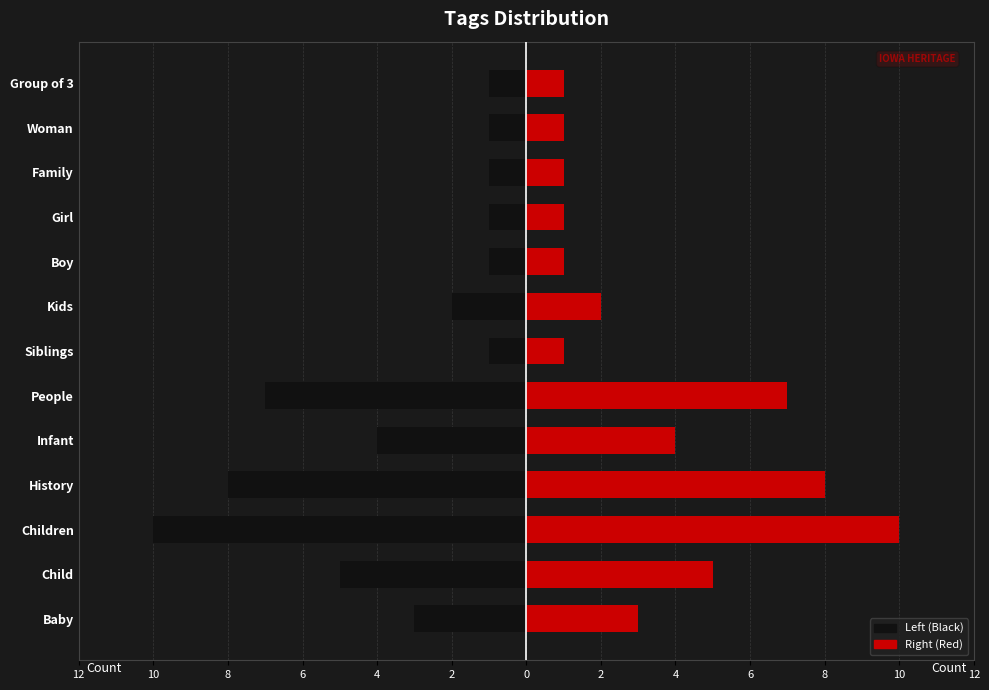

What is the minimum value for Left (Black)?

-10